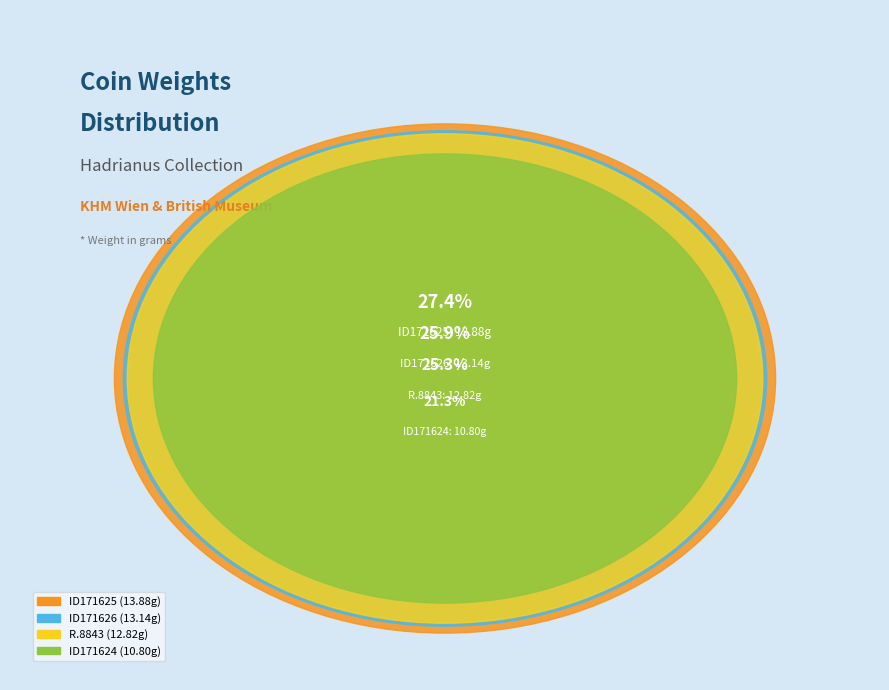

Between ID171626 and ID171624, which is larger?

ID171626